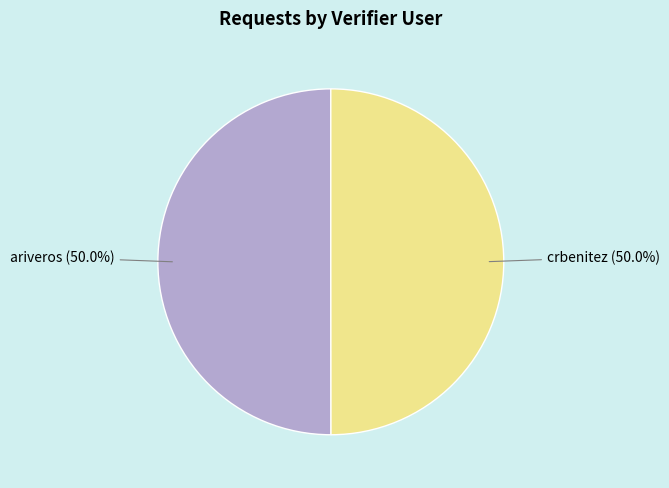

Which slice is the smallest?

crbenitez